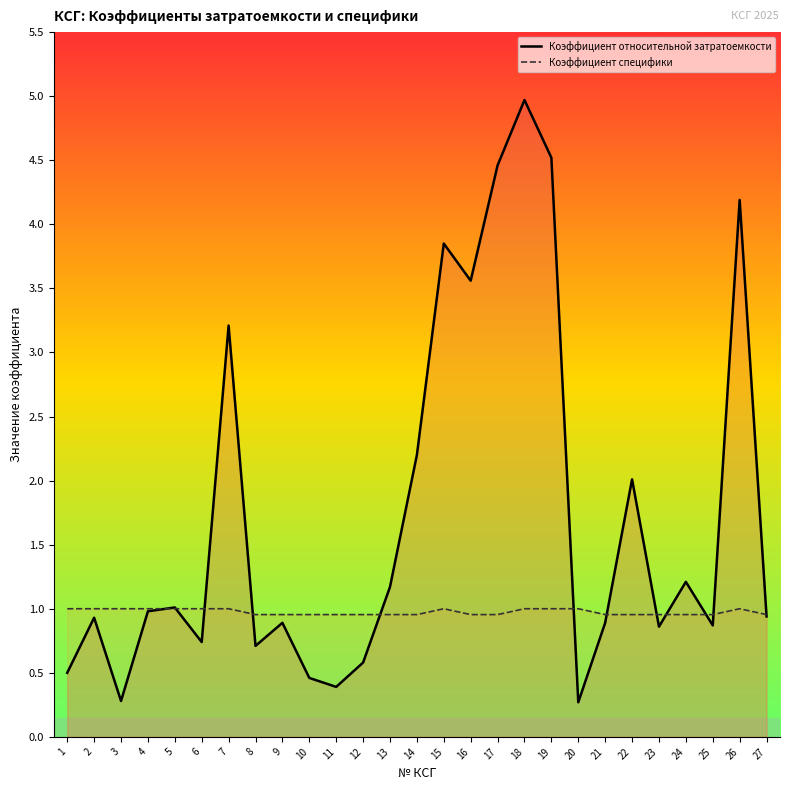

Rank the series by their maximum value, from lowest to highest.

Коэффициент специфики, Коэффициент относительной затратоемкости